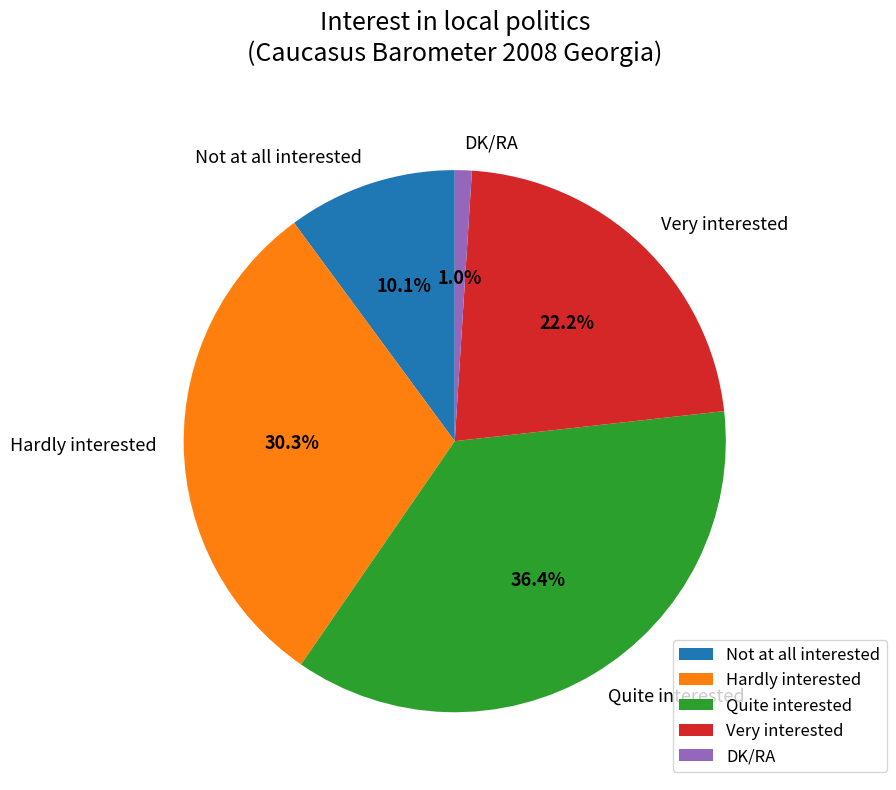

To the nearest percent, what percentage of the pie is Hardly interested?

30%